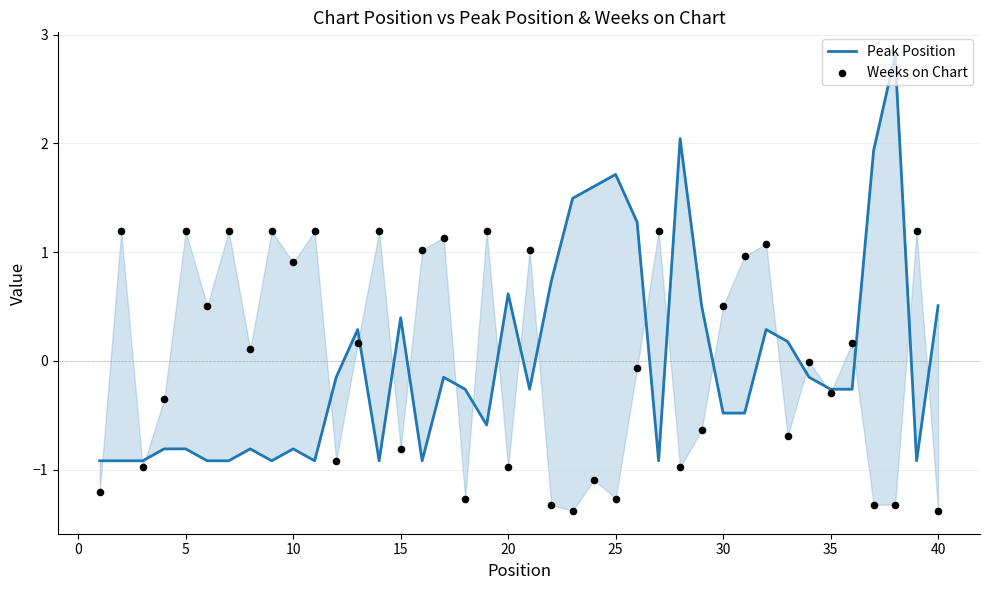

Which series reaches the maximum Y coordinate?

Peak Position